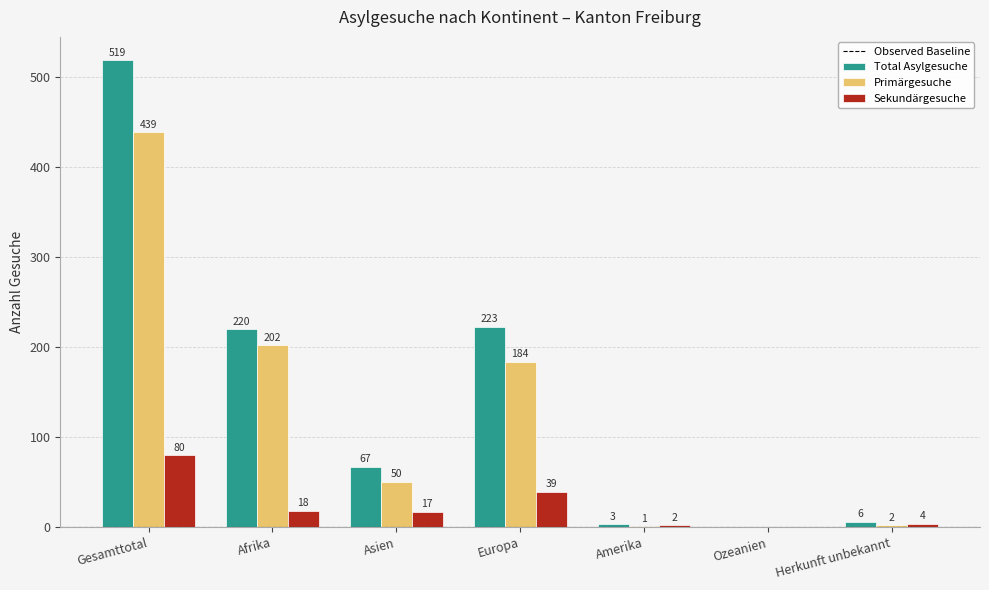

What is the greatest value displayed?

519